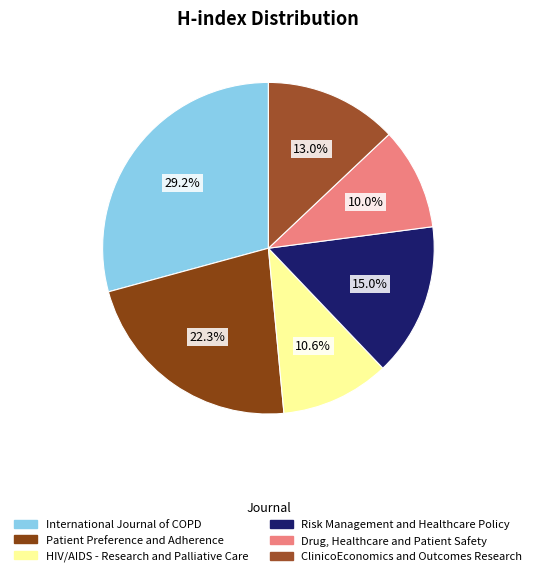

To the nearest percent, what is the average slice percentage?

17%